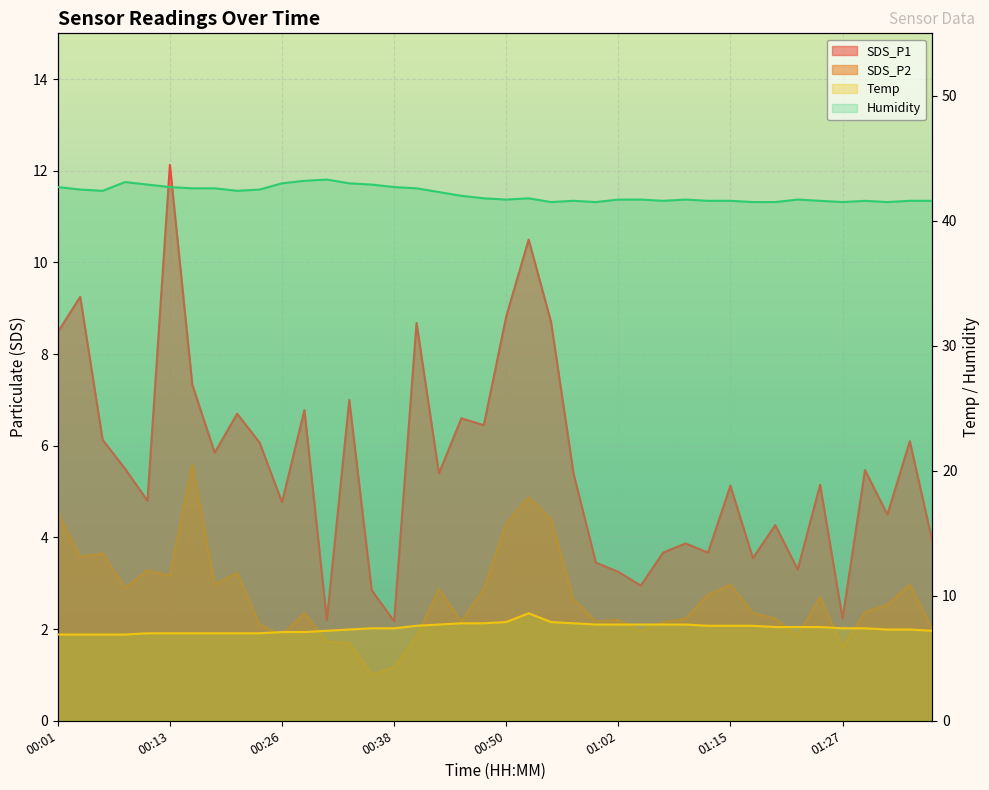

What is the lowest value of the SDS_P1 series?

2.2